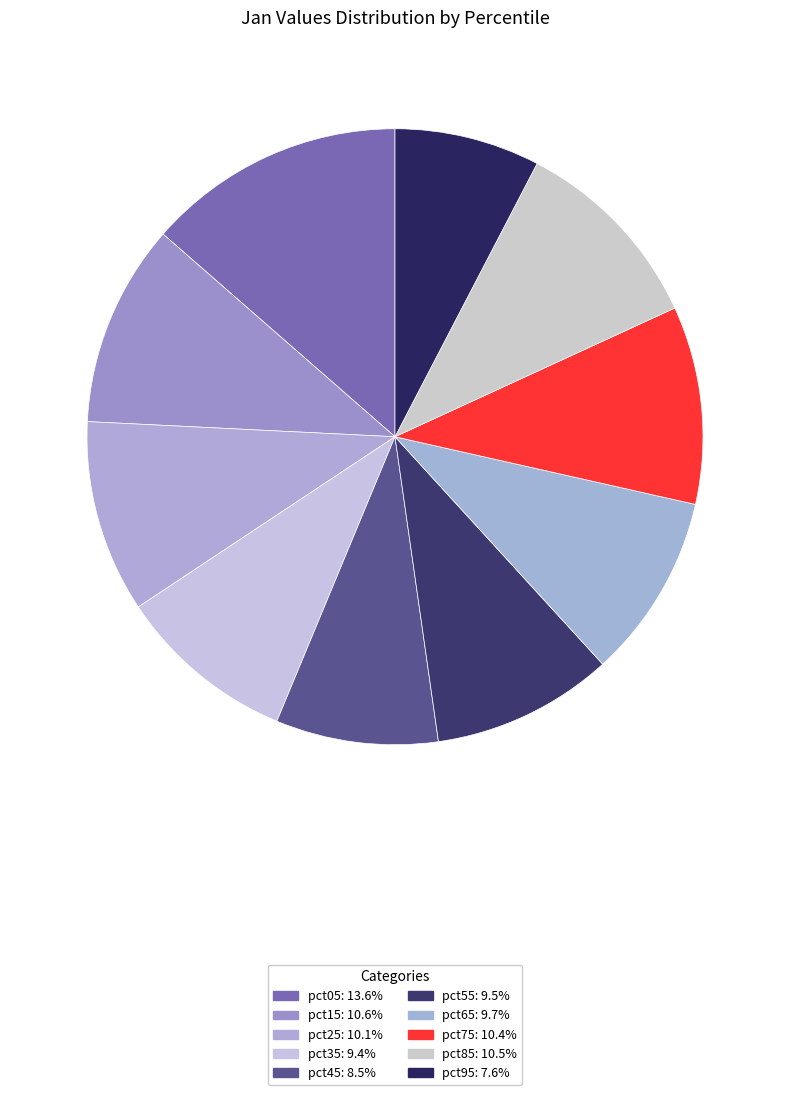

True or false: pct25 accounts for 1% of the total.

False